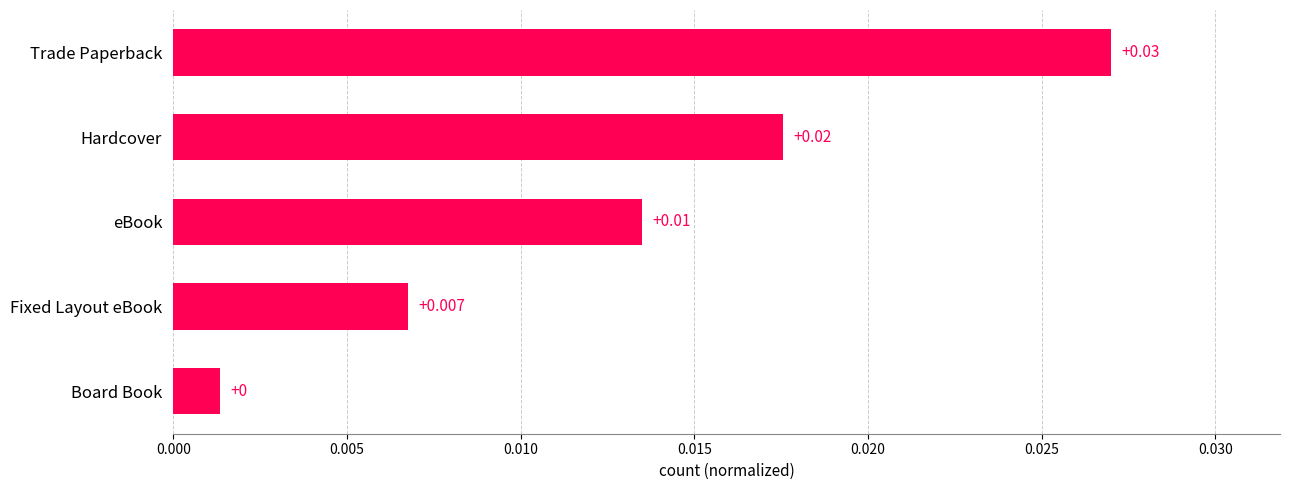

Which category has the lowest value across all series?

Board Book